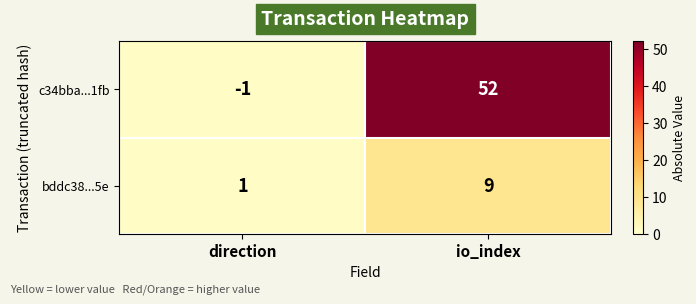

How many values in c34bba...1fb are above zero?

1